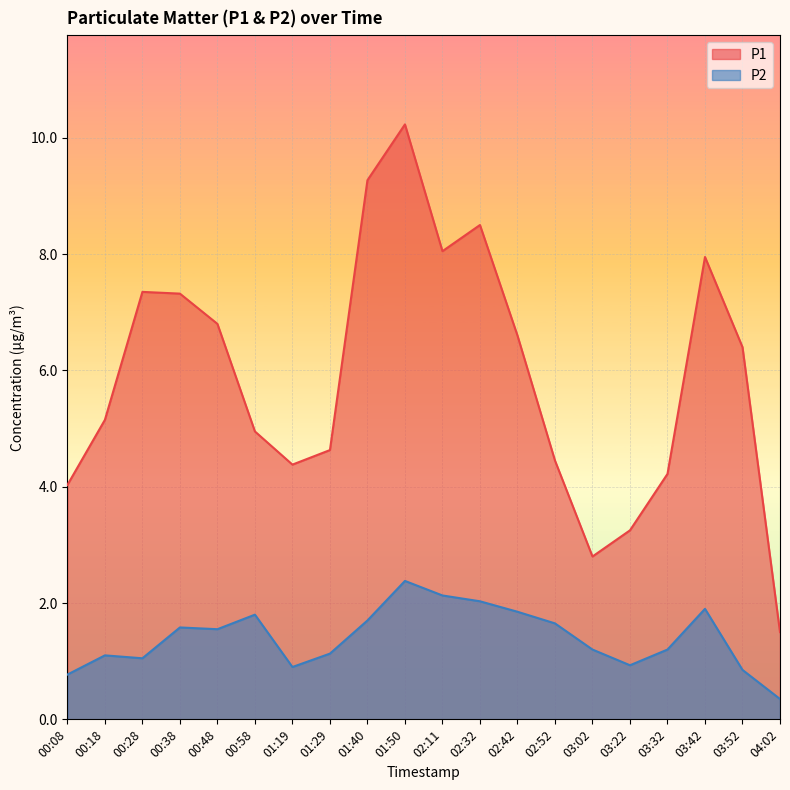

Which series has the largest range (max minus min)?

P1